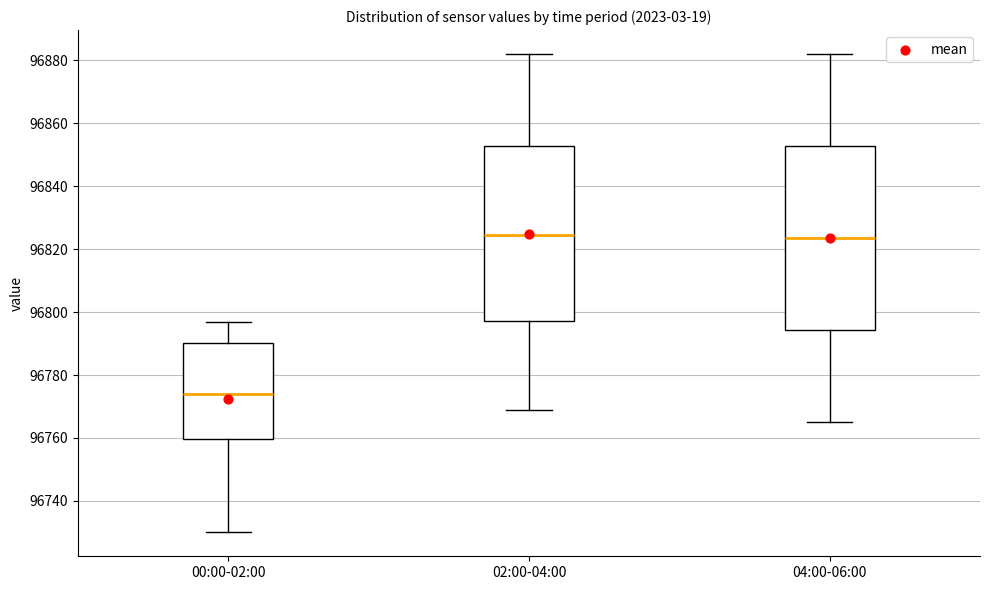

Which box is the tallest, from its lower edge to its upper edge?

04:00-06:00